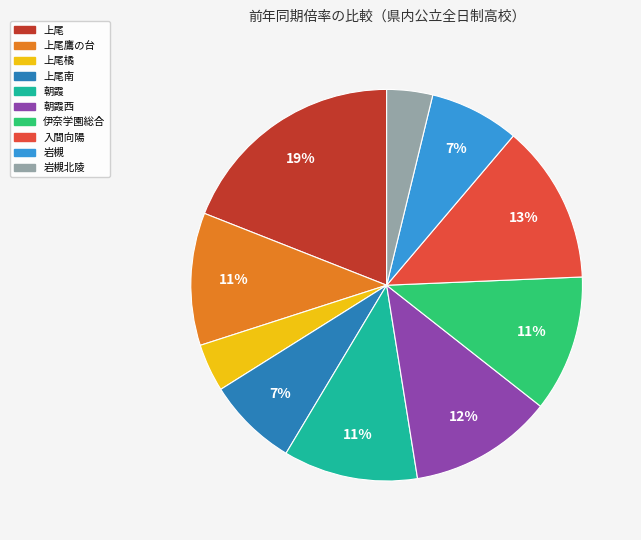

Is there any slice that represents more than half of the pie?

No